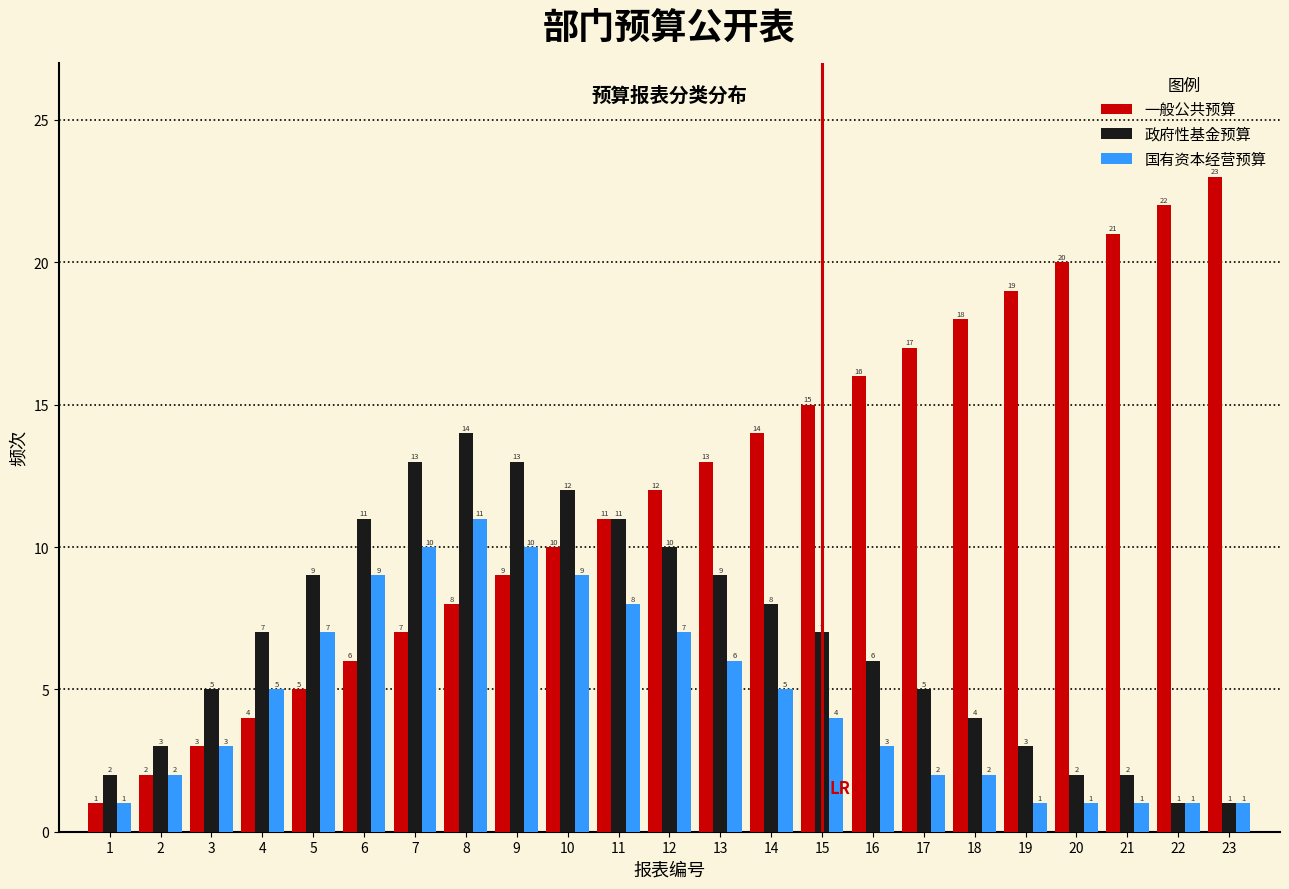

Reading right to left, transcribe all the data shown in this chart.

一般公共预算: 23	22	21	20	19	18	17	16	15	14	13	12	11	10	9	8	7	6	5	4	3	2	1
政府性基金预算: 1	1	2	2	3	4	5	6	7	8	9	10	11	12	13	14	13	11	9	7	5	3	2
国有资本经营预算: 1	1	1	1	1	2	2	3	4	5	6	7	8	9	10	11	10	9	7	5	3	2	1